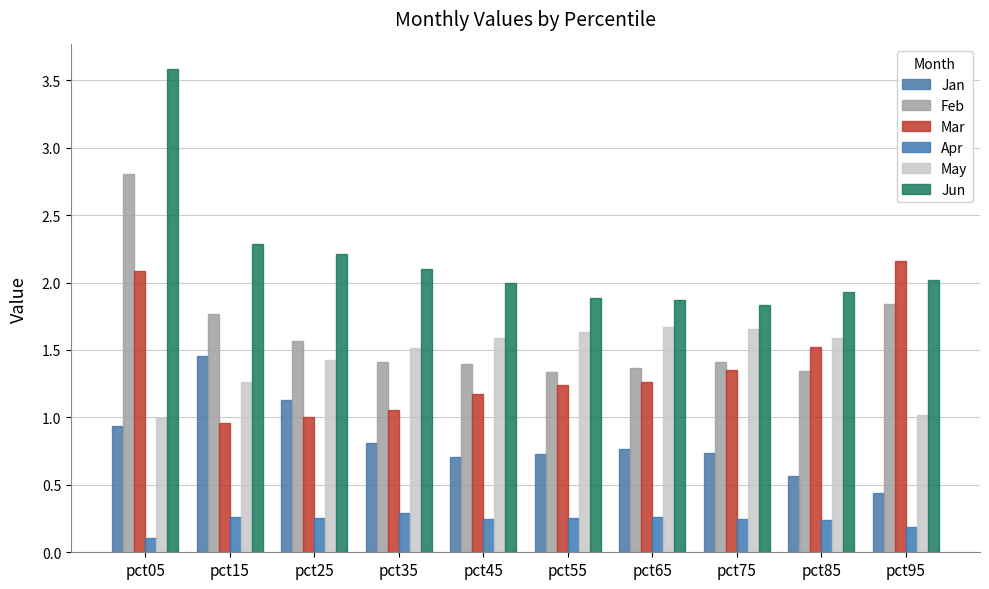

The value of Mar at pct65 is 1.3. True or false?

True